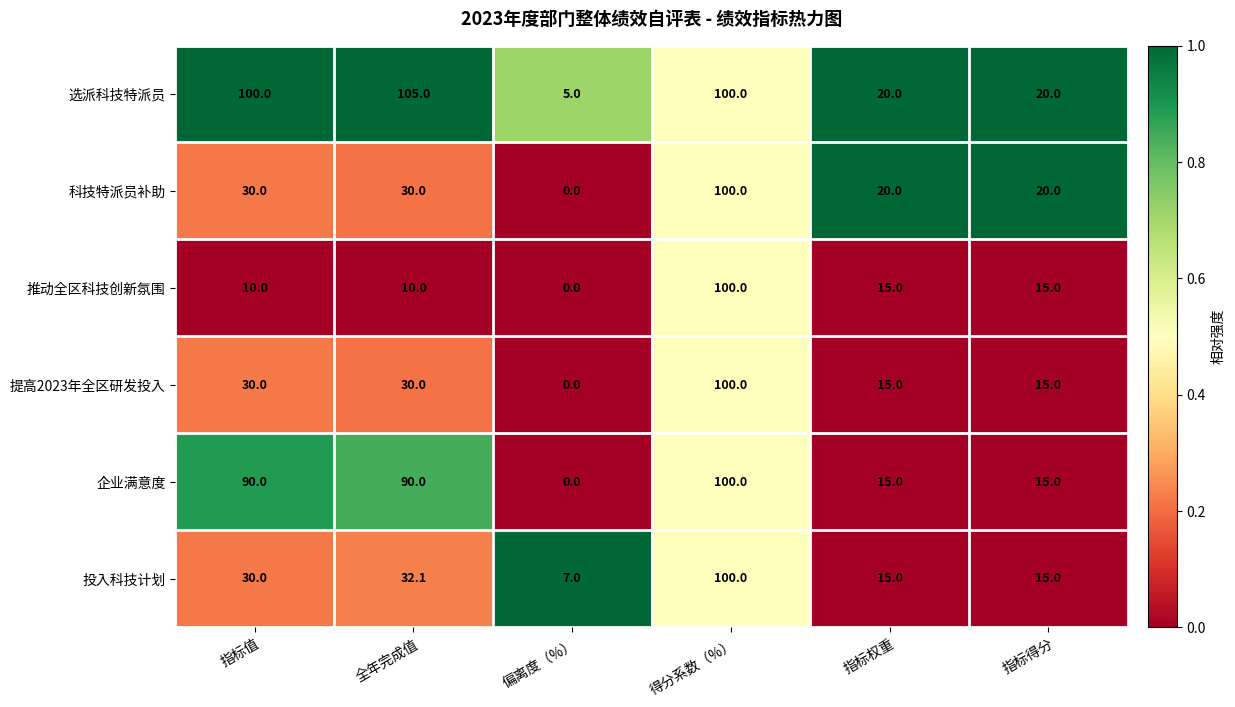

Count the 企业满意度 values in the range 15 to 90.

4